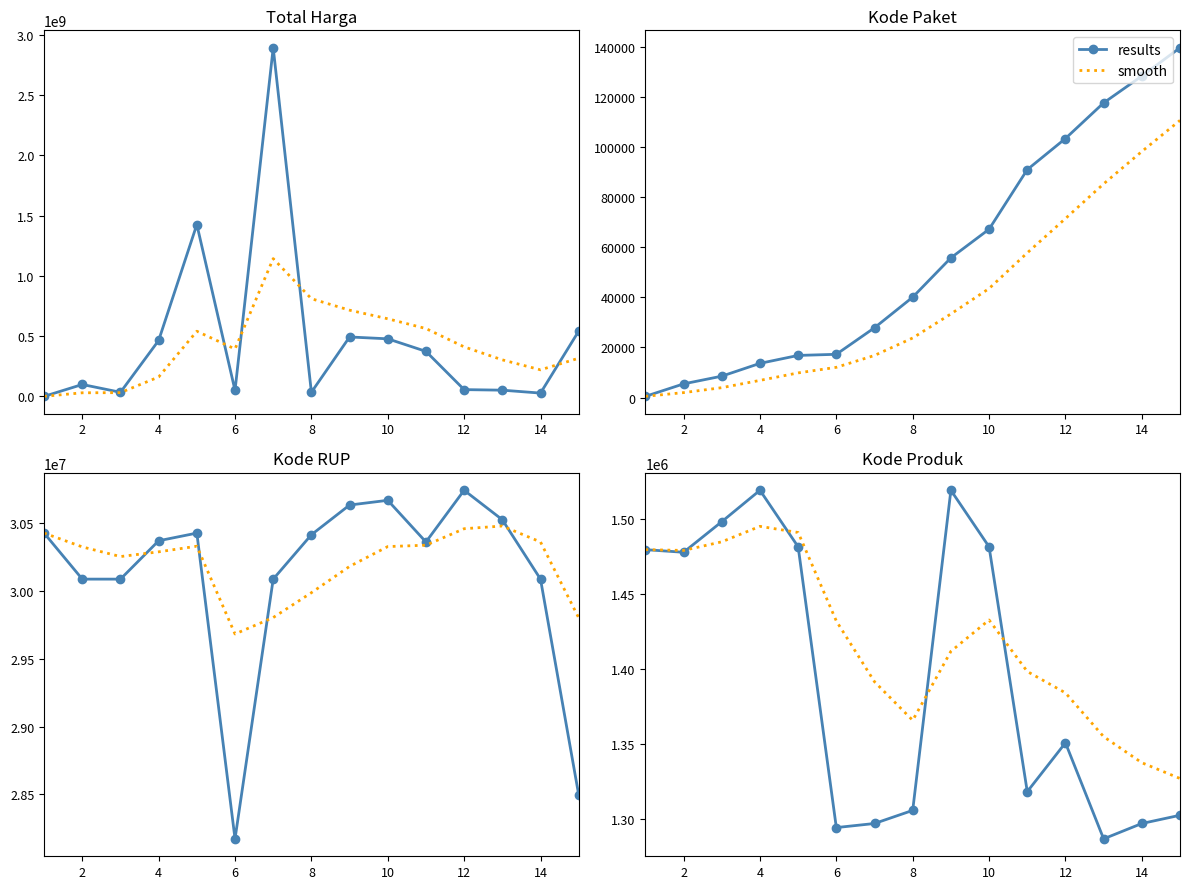

What is the difference between the highest and lowest values at 2?

1227.1